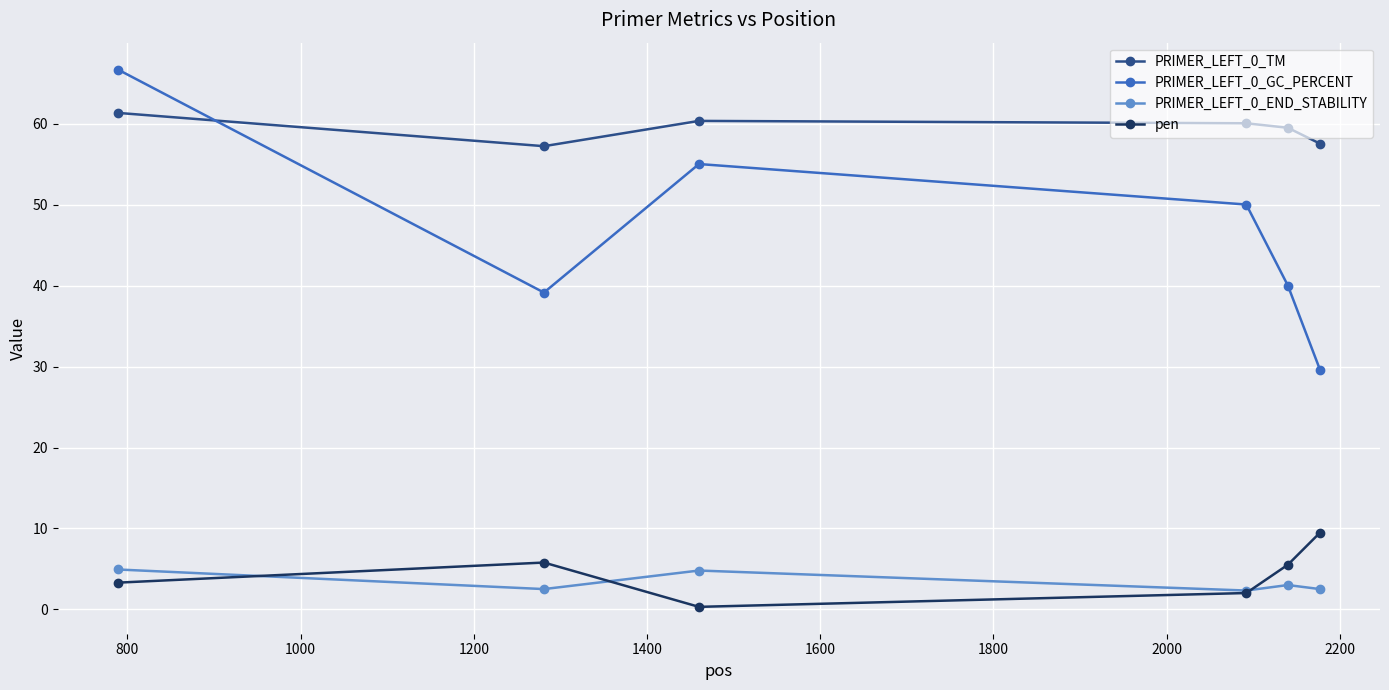

True or false: PRIMER_LEFT_0_END_STABILITY and PRIMER_LEFT_0_TM intersect in this chart.

False